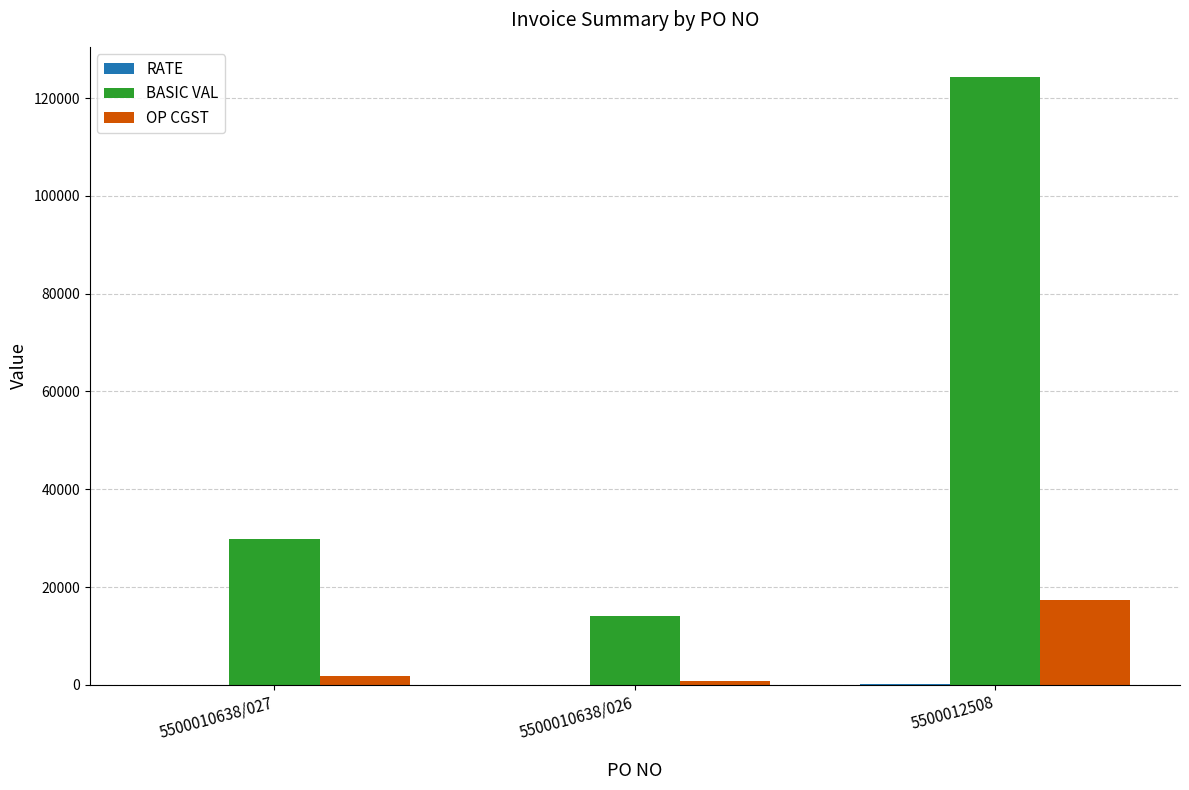

At which category is the sum across all series the highest?

5500012508